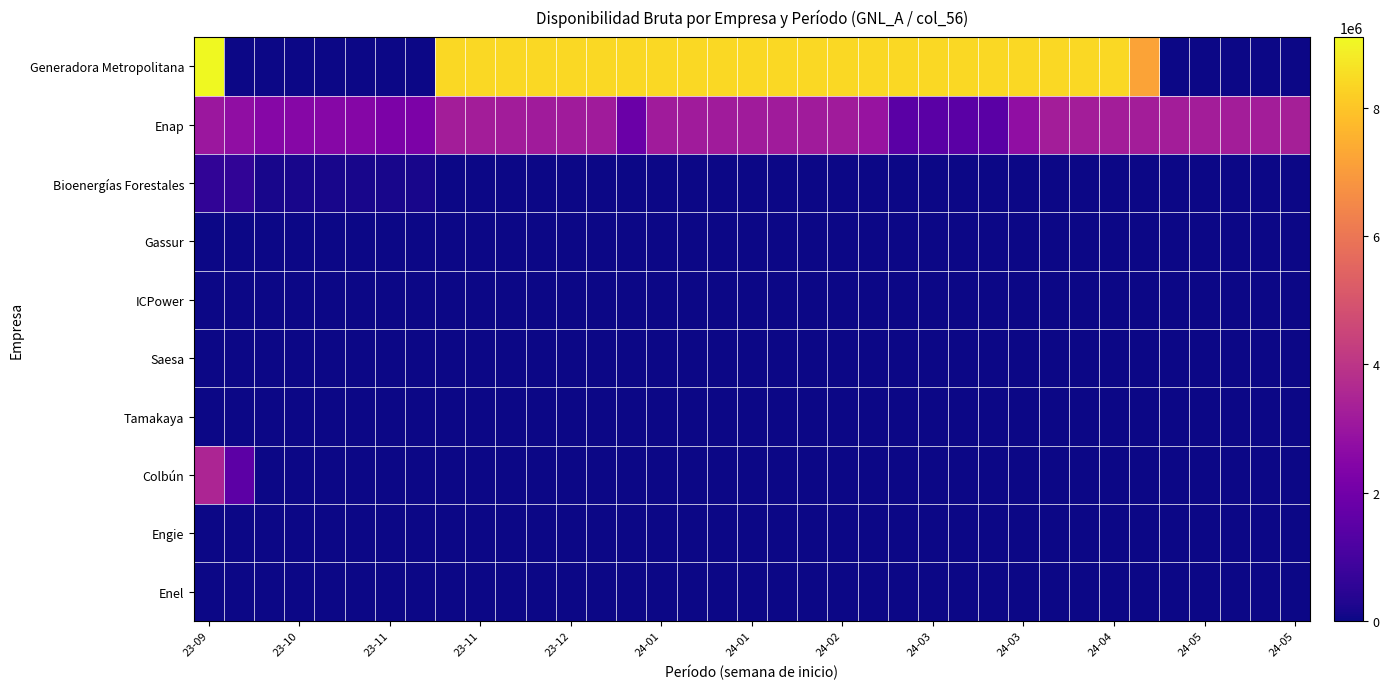

At how many categories does at least one series exceed 3720188?

25